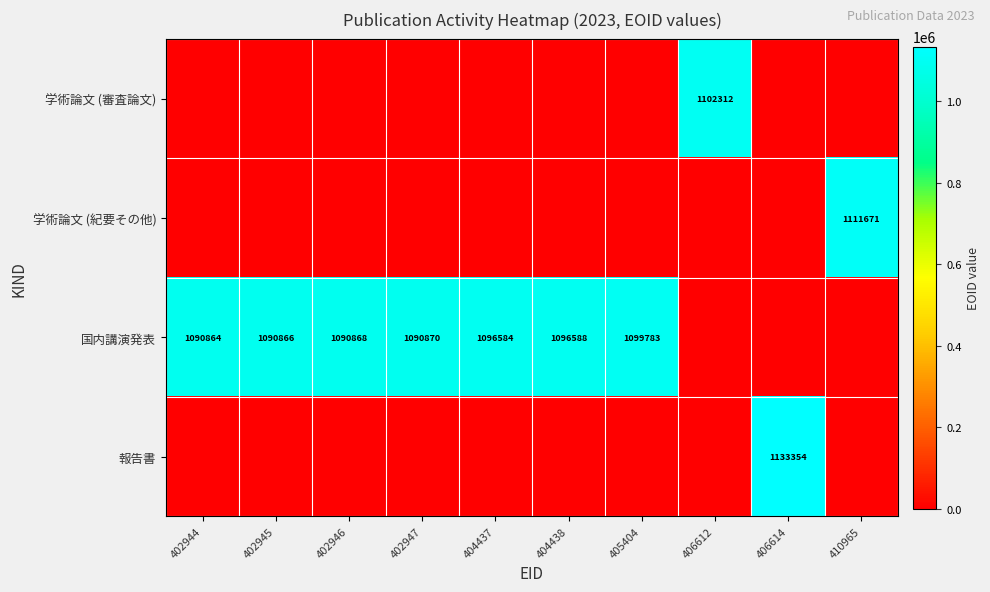

How many distinct data groups are displayed?

4